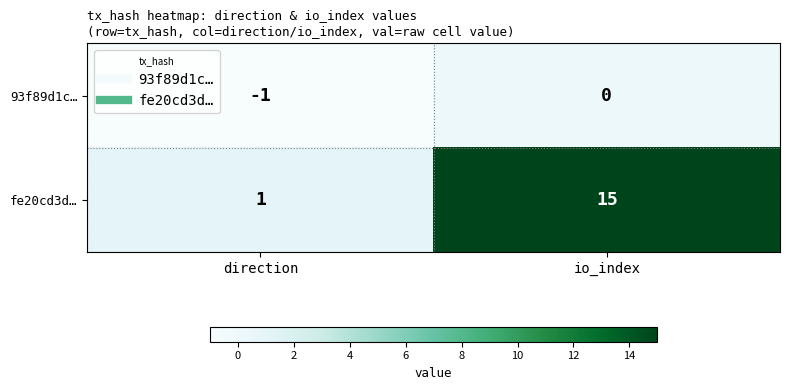

Reading left to right, what are all the values shown in this chart?

93f89d1c…: direction=-1	io_index=0
fe20cd3d…: direction=1	io_index=15